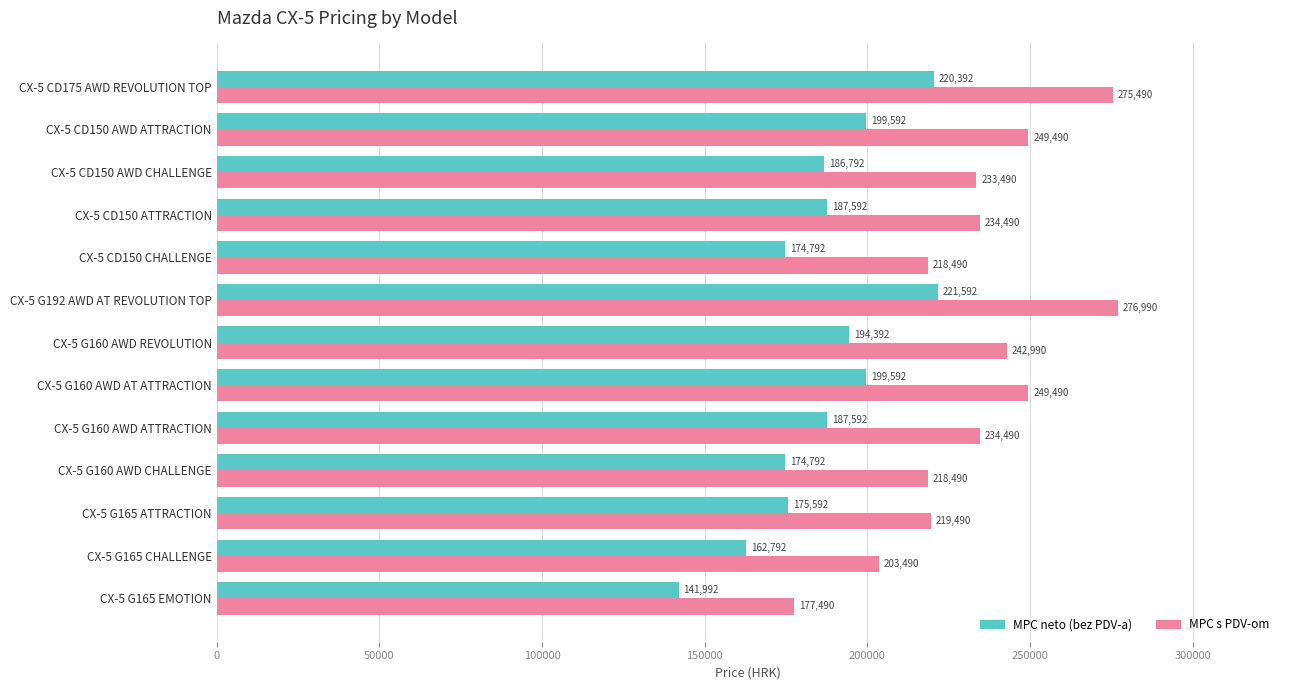

Which series has the widest spread of values?

MPC s PDV-om